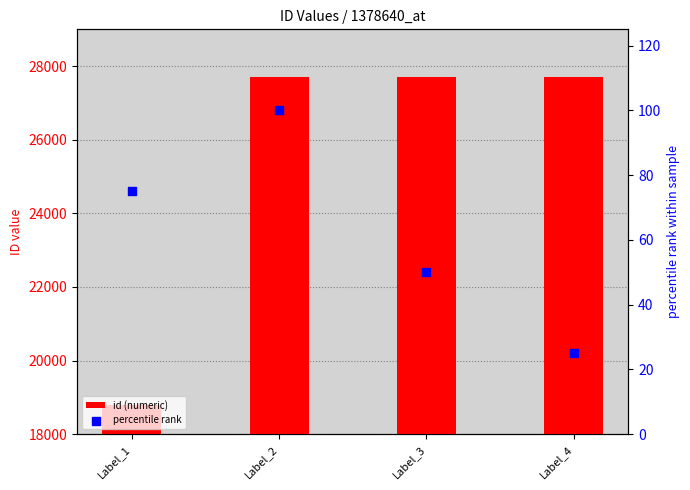

What is the total value across all series at Label_3?

27755